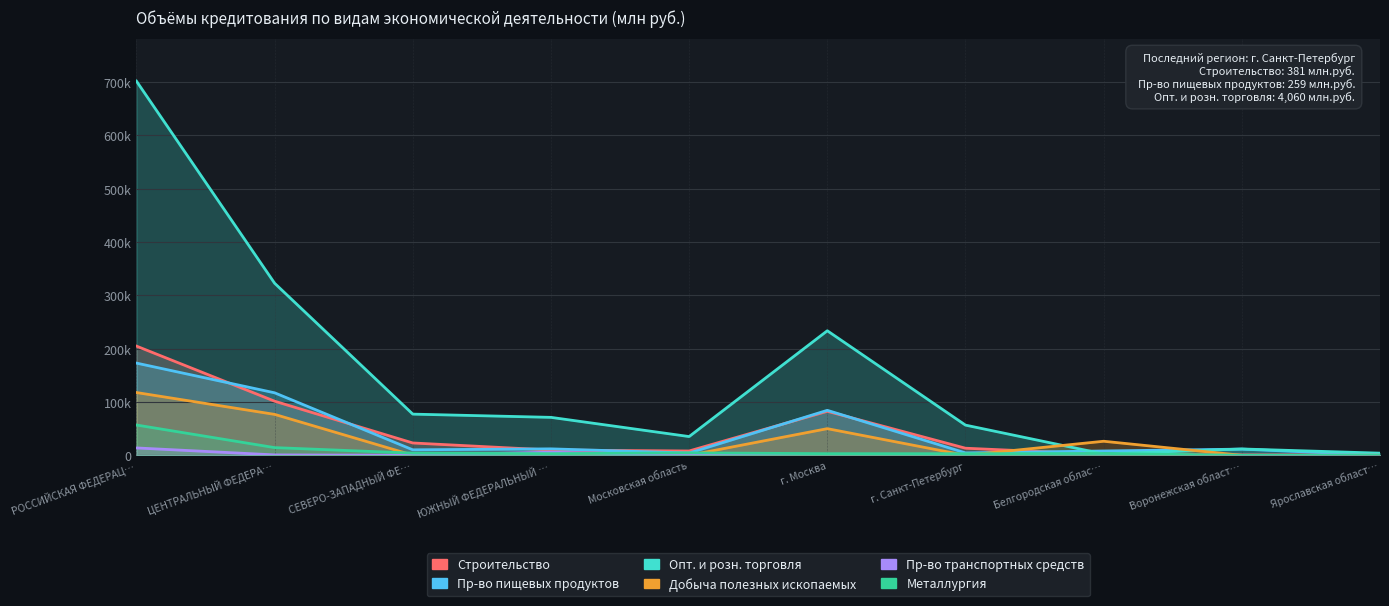

Read the Строительство value at г. Санкт-Петербург.

13353